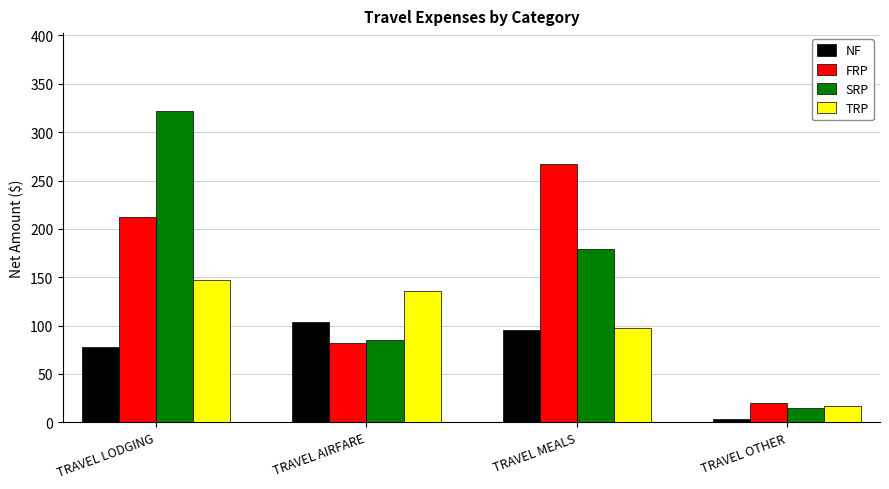

Reading right to left, transcribe all the data shown in this chart.

NF: TRAVEL OTHER=3.4	TRAVEL MEALS=95.7	TRAVEL AIRFARE=103.3	TRAVEL LODGING=78.0
FRP: TRAVEL OTHER=20.3	TRAVEL MEALS=266.7	TRAVEL AIRFARE=82.0	TRAVEL LODGING=212.1
SRP: TRAVEL OTHER=14.9	TRAVEL MEALS=179.4	TRAVEL AIRFARE=84.8	TRAVEL LODGING=322.0
TRP: TRAVEL OTHER=17.2	TRAVEL MEALS=97.4	TRAVEL AIRFARE=136.2	TRAVEL LODGING=147.2